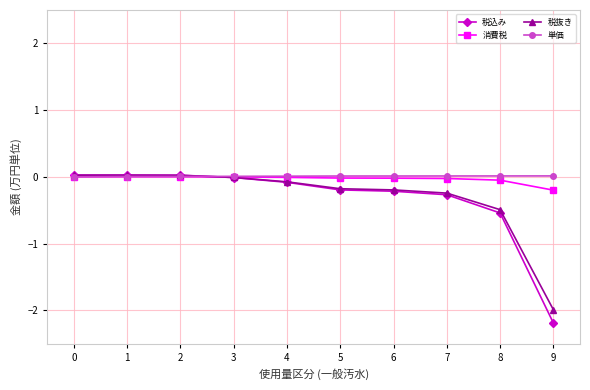

What is the total value across all series at 1?

0.1